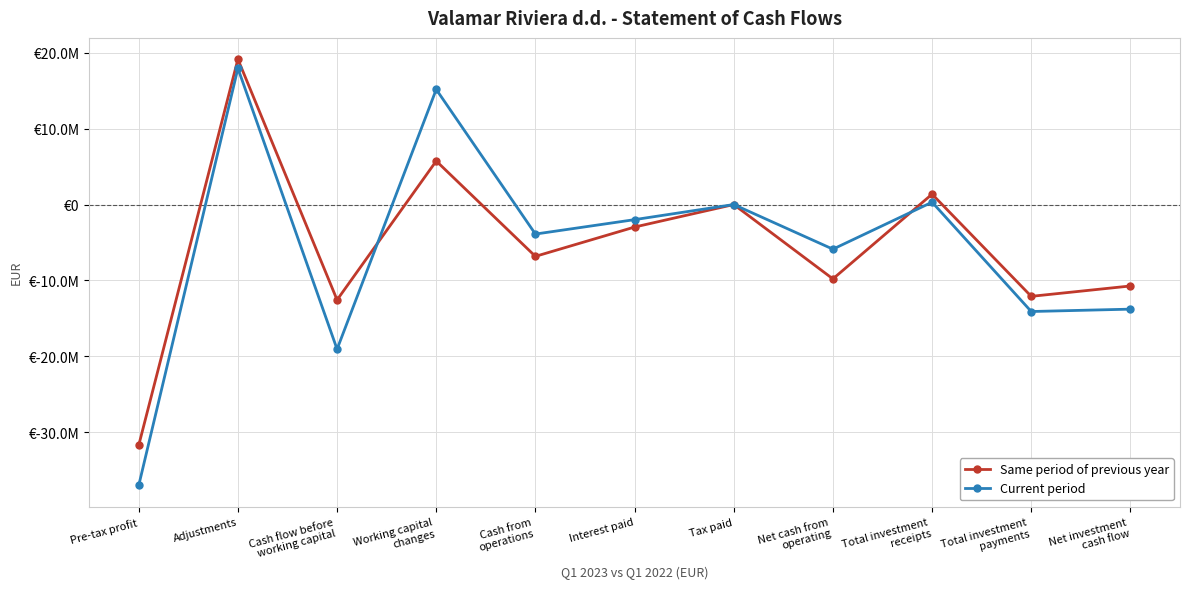

Is this an area chart (filled region under the line)?

No